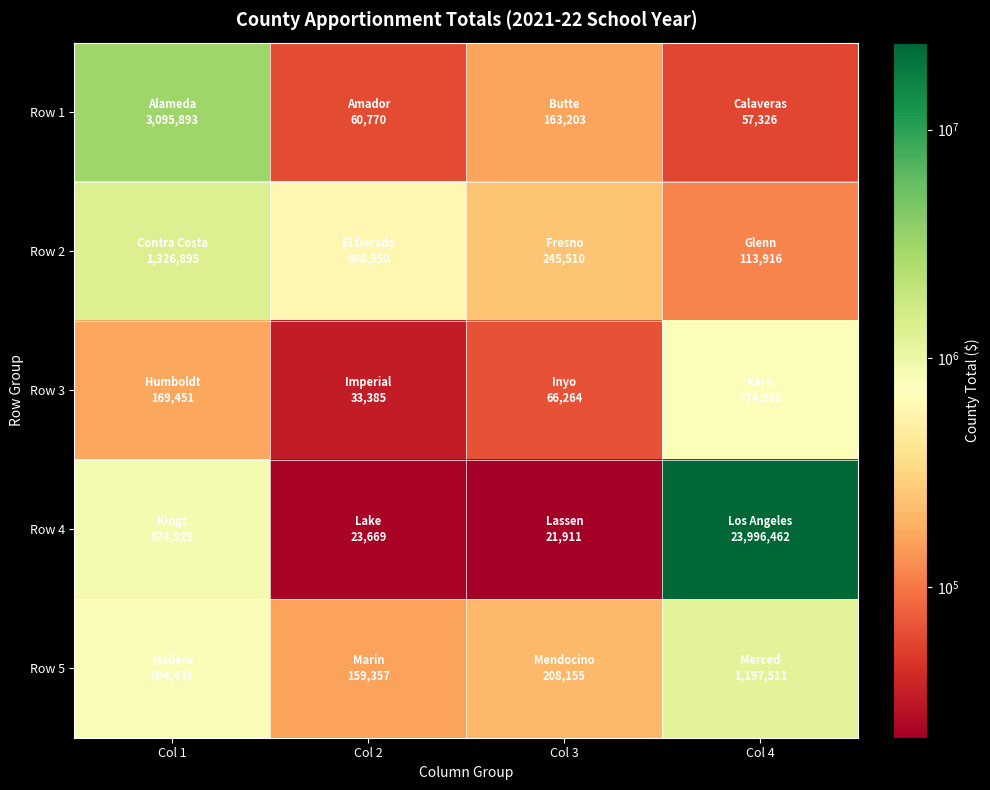

Which category has the lowest value across all series?

Col 3